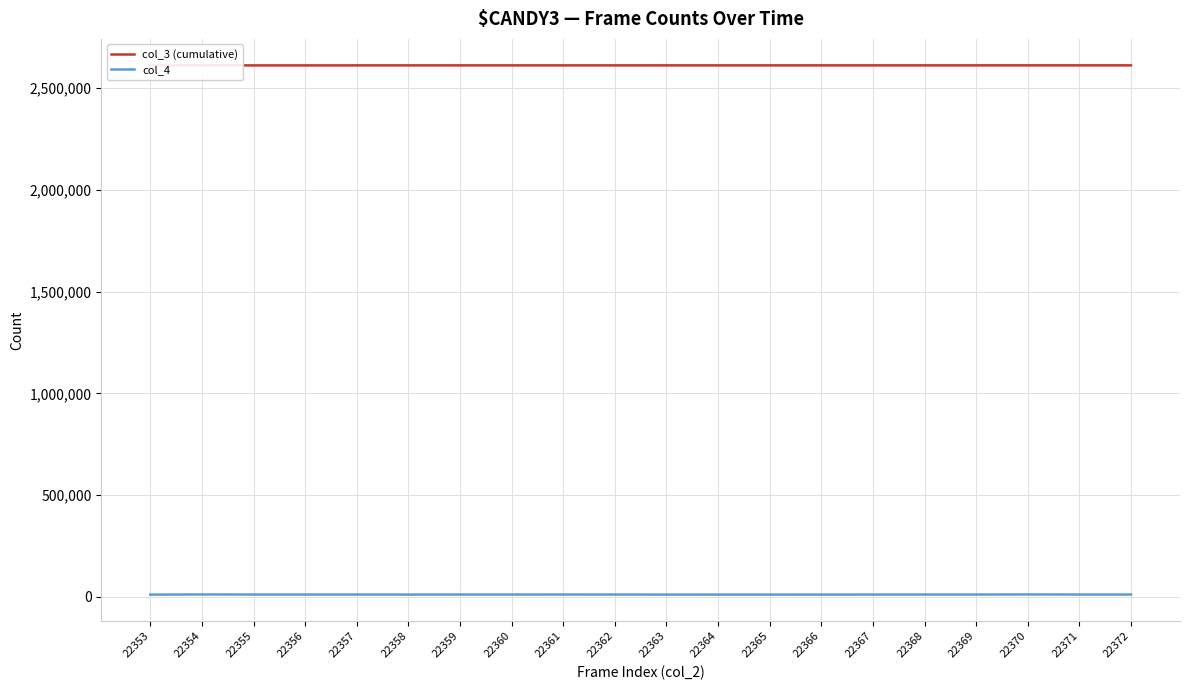

True or false: col_4 and col_3 (cumulative) intersect in this chart.

False